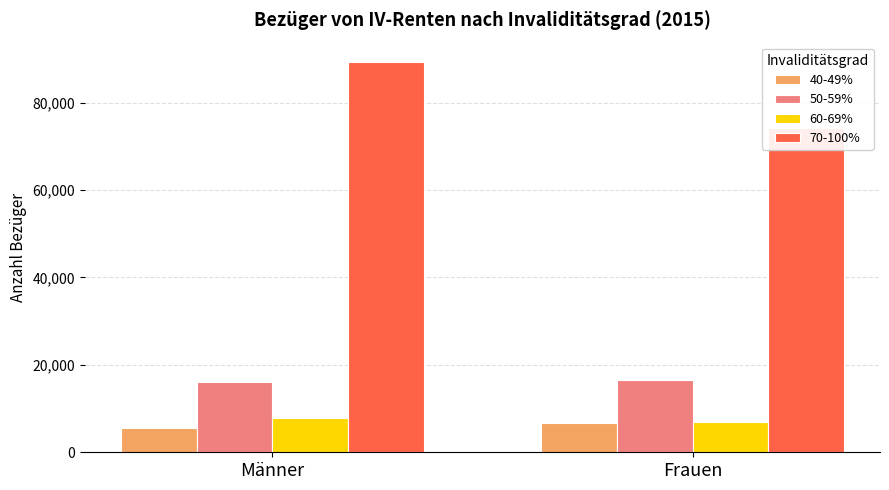

How many 70-100% values are between 74272 and 89282?

2